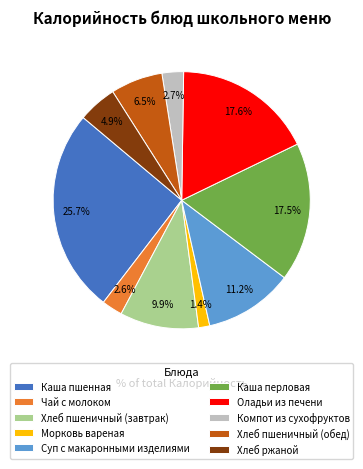

Does Хлеб пшеничный (завтрак) account for over 50% of the chart?

No